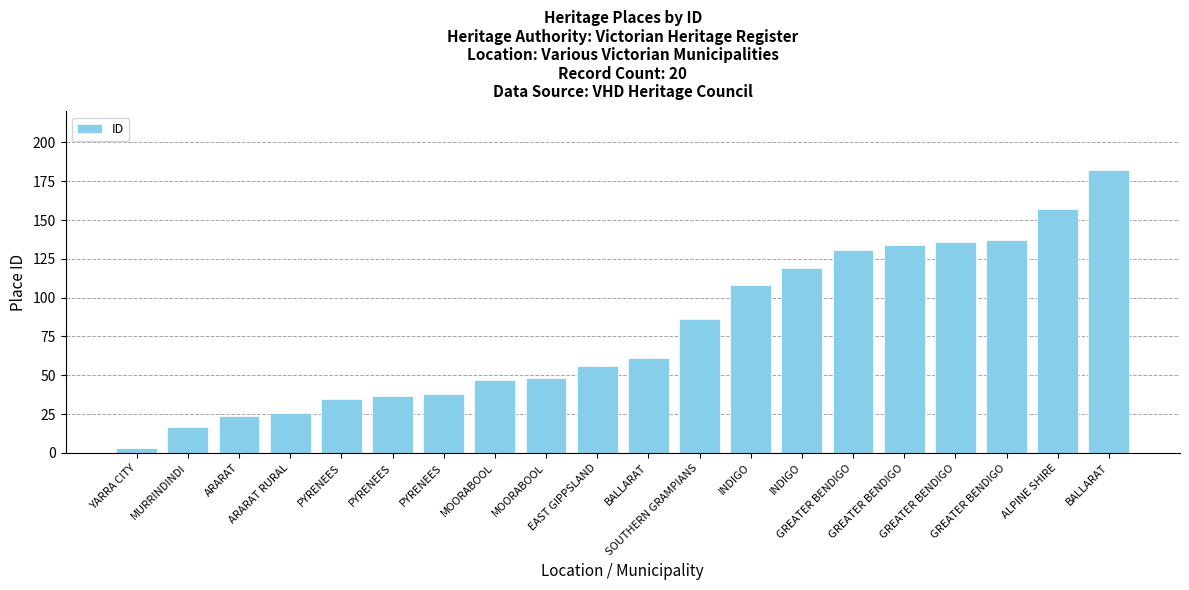

Rank the categories by value from lowest to highest.

YARRA CITY, MURRINDINDI, ARARAT, ARARAT RURAL, PYRENEES, PYRENEES, PYRENEES, MOORABOOL, MOORABOOL, EAST GIPPSLAND, BALLARAT, SOUTHERN GRAMPIANS, INDIGO, INDIGO, GREATER BENDIGO, GREATER BENDIGO, GREATER BENDIGO, GREATER BENDIGO, ALPINE SHIRE, BALLARAT